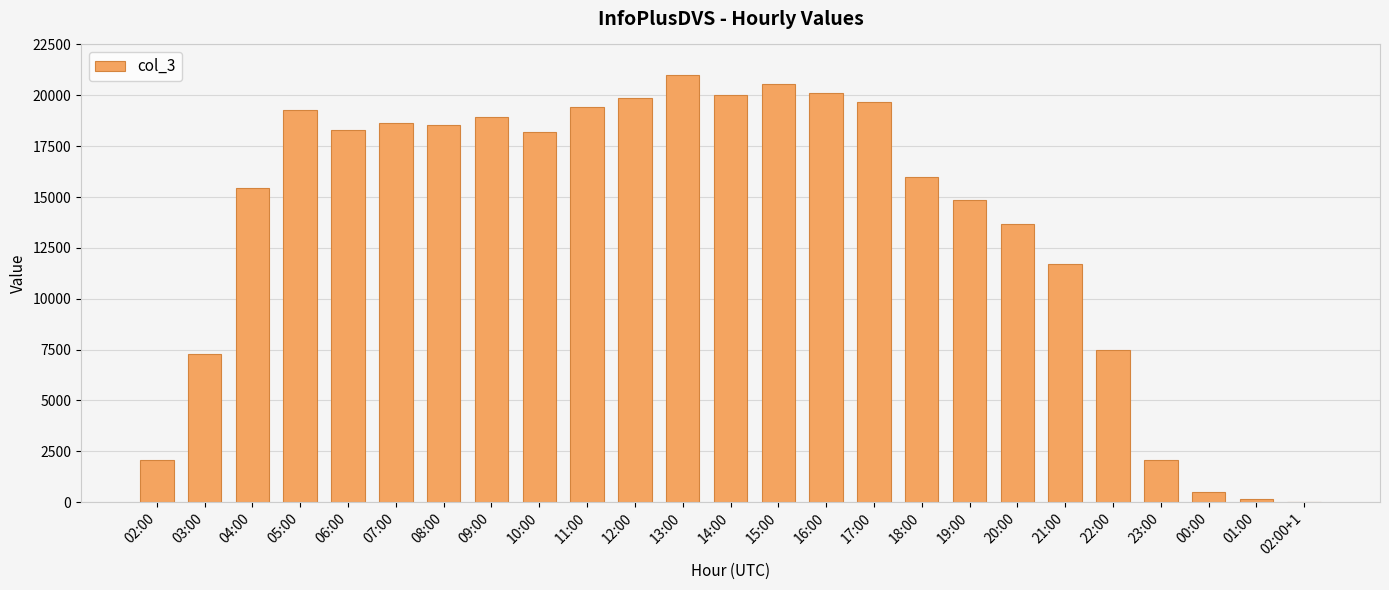

What is the maximum value shown in the chart?

20993